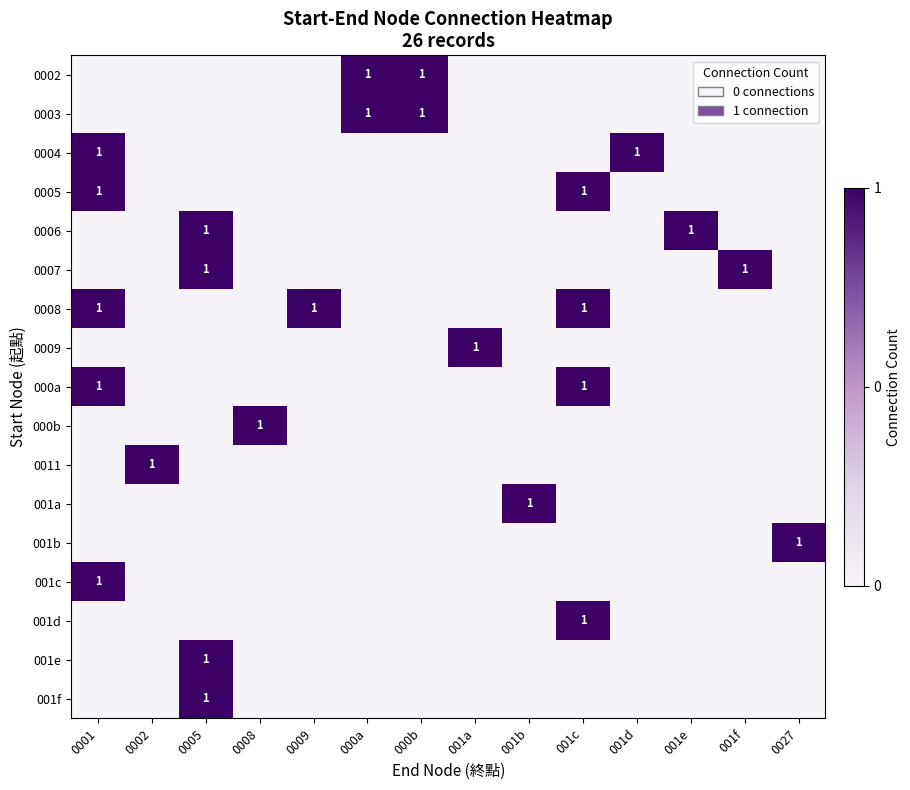

The 0004 series shows 1 at 0001. True or false?

True